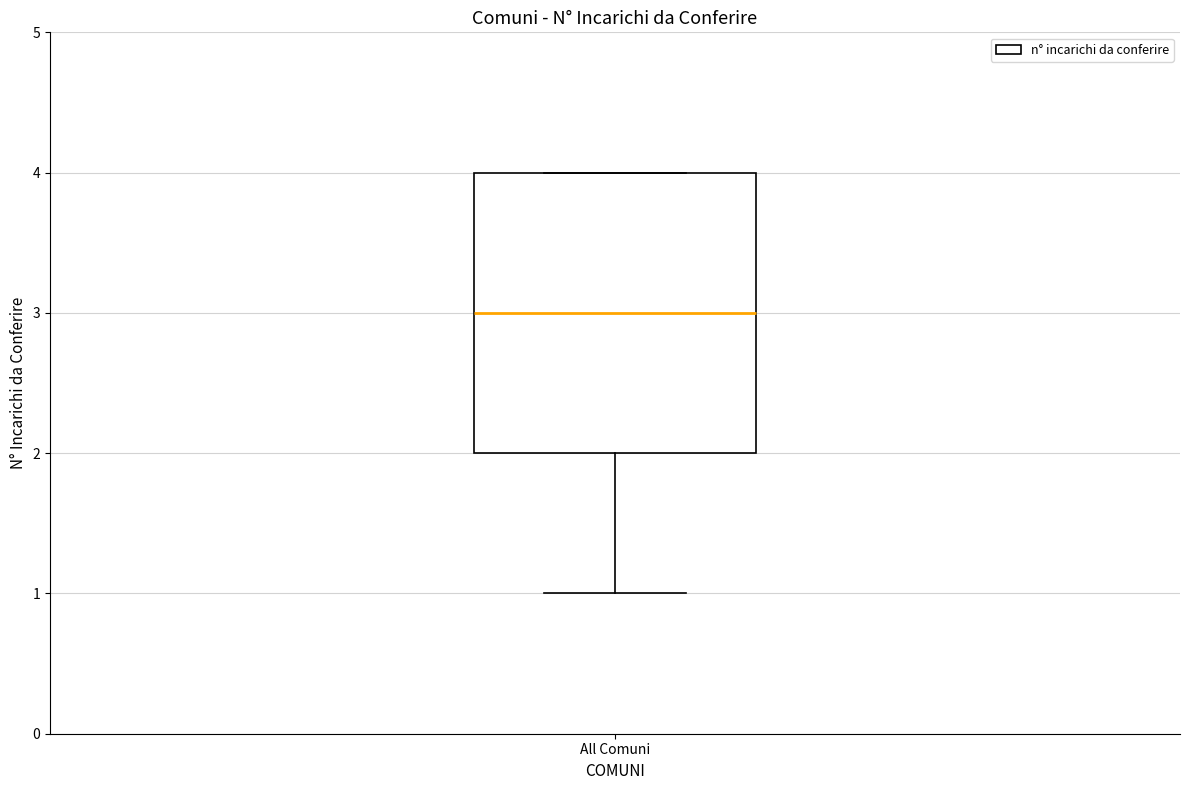

Transcribe this box plot: give where the median line is, the range the box spans, and where the two whiskers end, as read against the y-axis. The values are not printed on the chart, so give them approximately, as read against the axis.

median 3, box 2 to 4, whiskers 1 to 4